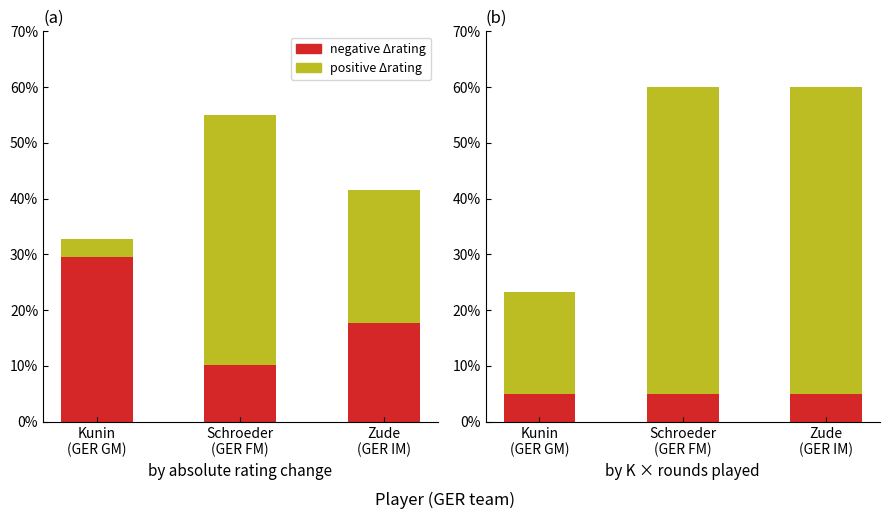

Rank the series by their maximum value, from highest to lowest.

K × rounds played, positive Δrating, negative Δrating, K-factor base